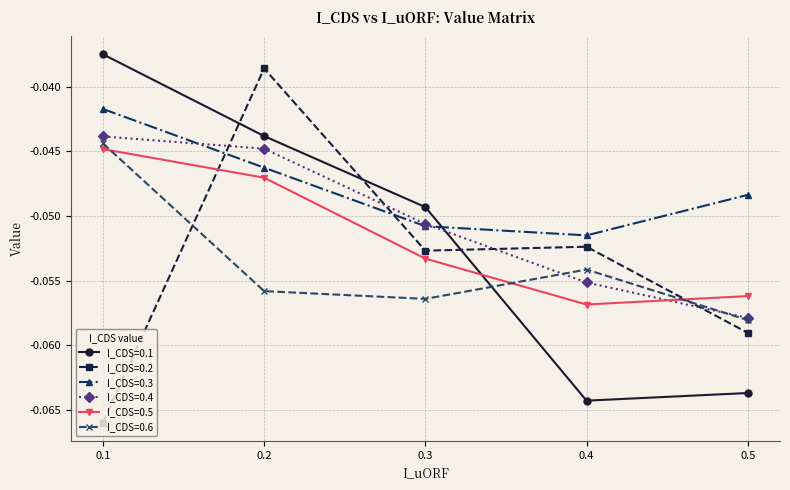

Rank the series by their maximum value, from lowest to highest.

I_CDS=0.5, I_CDS=0.6, I_CDS=0.4, I_CDS=0.3, I_CDS=0.2, I_CDS=0.1